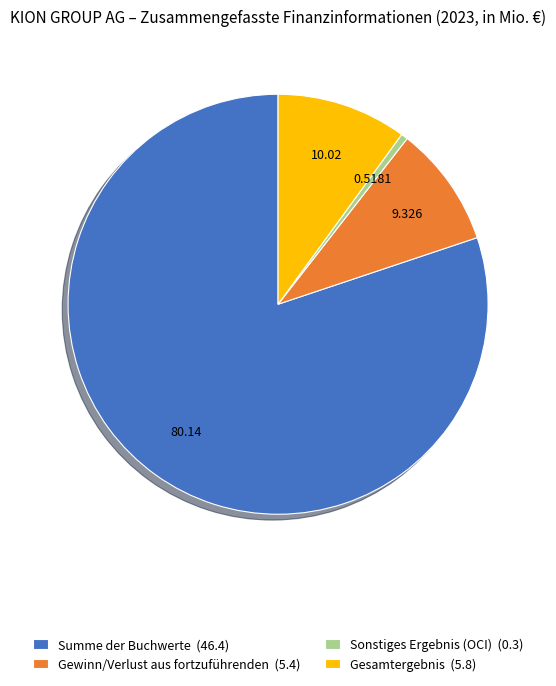

Is there any slice that represents more than half of the pie?

Yes